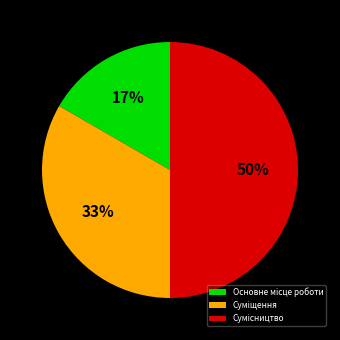

To the nearest percent, what is the difference between the largest and smallest slice percentages?

33%